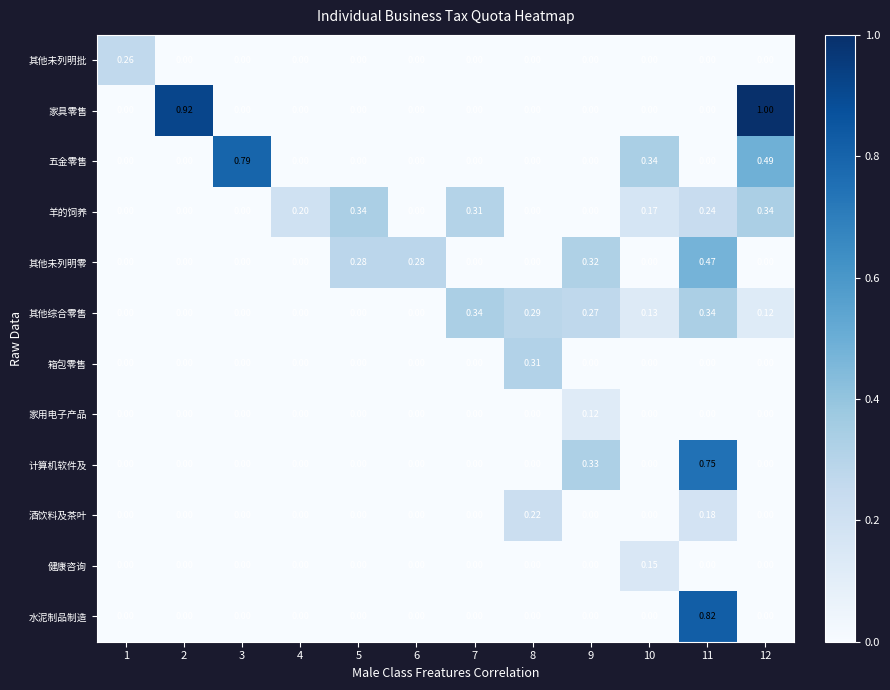

Which series changed the most between 2 and 5?

家具零售